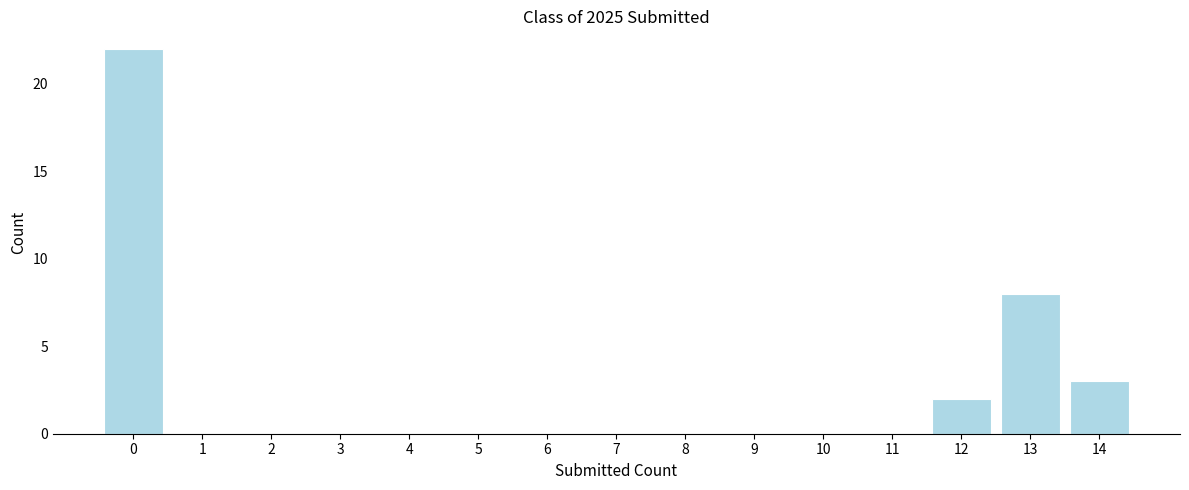

Reading left to right, transcribe this chart: for each bar, give the range it covers on the x-axis and its height. The values are not printed on the chart, so give them approximately, as read against the axis.

-0.5 to 0.5: 22
0.5 to 1.5: 0
1.5 to 2.5: 0
2.5 to 3.5: 0
3.5 to 4.5: 0
4.5 to 5.5: 0
5.5 to 6.5: 0
6.5 to 7.5: 0
7.5 to 8.5: 0
8.5 to 9.5: 0
9.5 to 10.5: 0
10.5 to 11.5: 0
11.5 to 12.5: 2
12.5 to 13.5: 8
13.5 to 14.5: 3